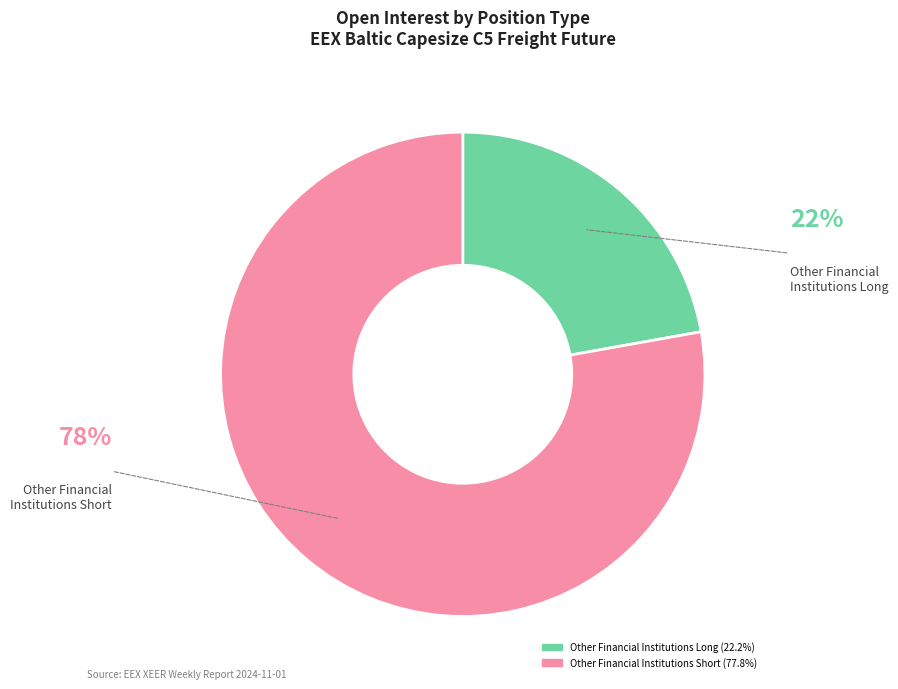

Is there a majority slice in this chart?

Yes